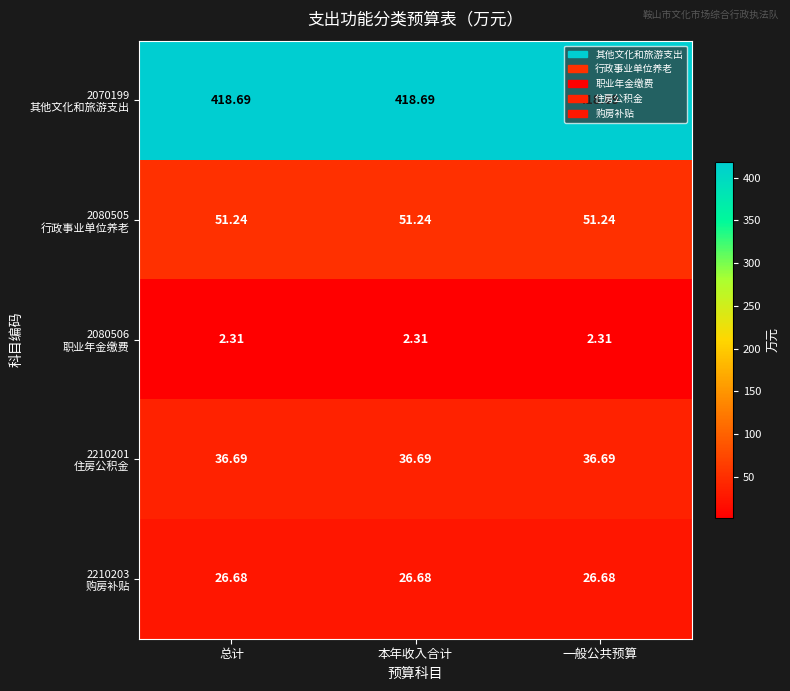

List the series in order of their peak value, highest first.

2070199 其他文化和旅游支出, 2080505 行政事业单位养老, 2210201 住房公积金, 2210203 购房补贴, 2080506 职业年金缴费